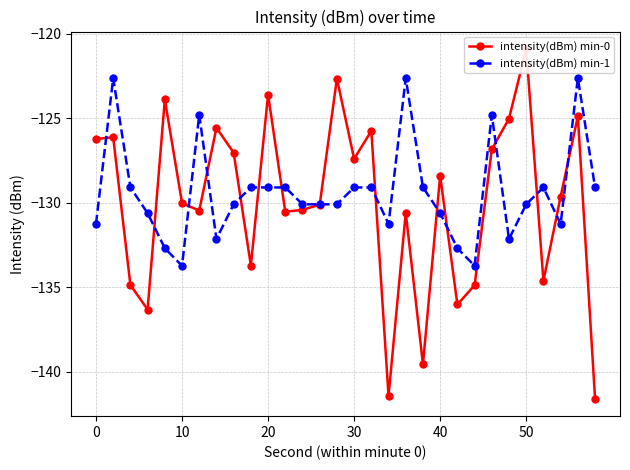

The value of intensity(dBm) min-1 at 20 is -129.1. True or false?

True